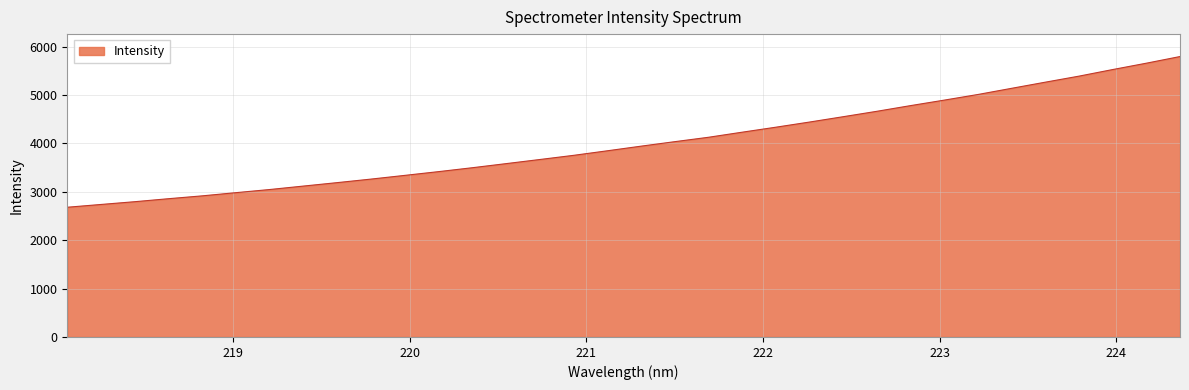

What is the minimum value shown in the chart?

2681.1